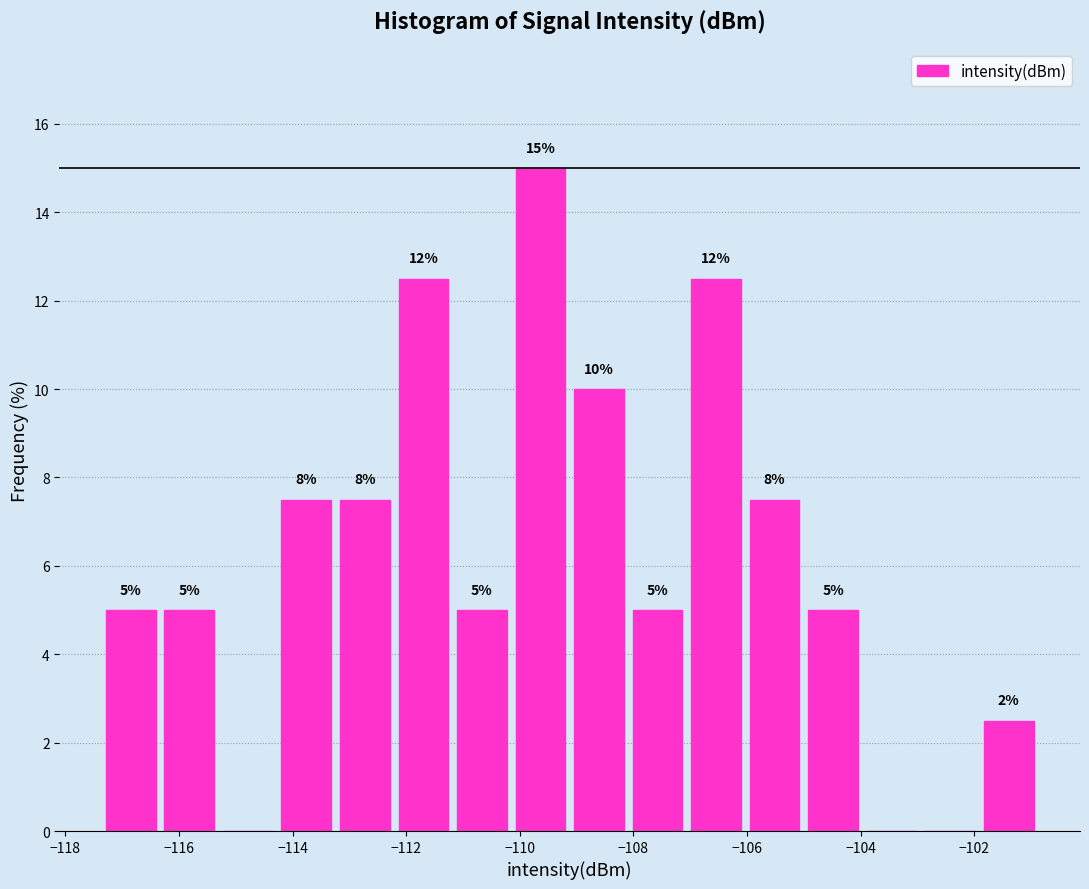

Over which range of the x-axis is the bar tallest?

-110.2 to -109.2